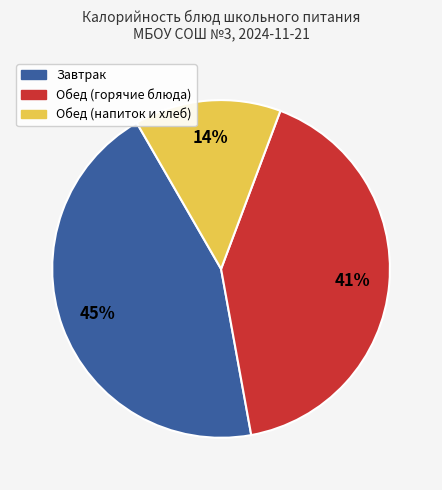

Does any single category account for the majority?

No